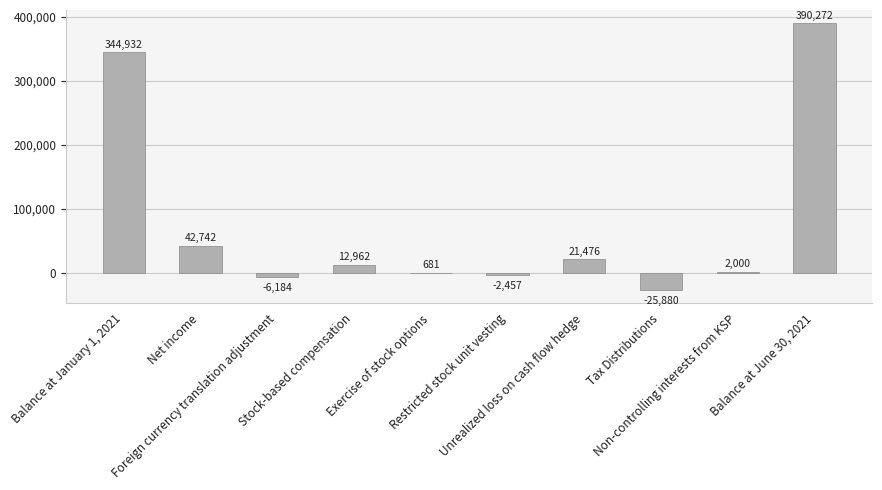

At which category does the chart reach its peak across all series?

Balance at June 30, 2021